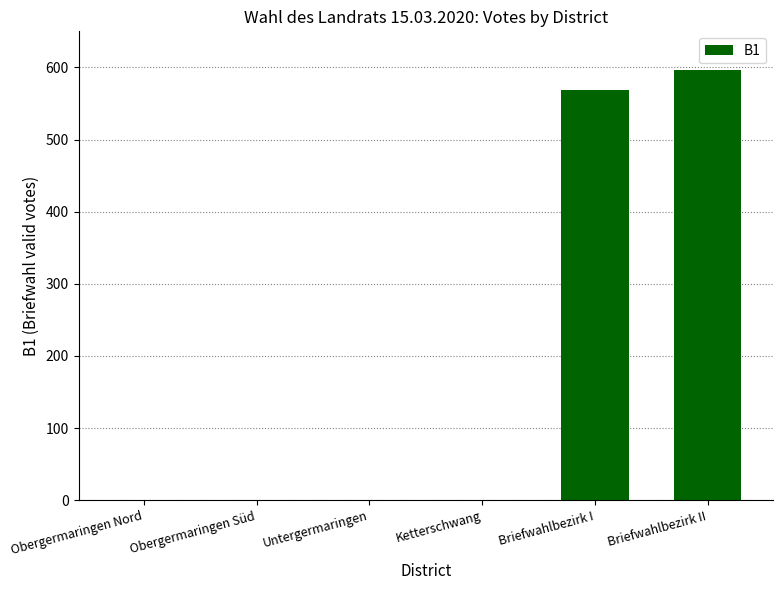

Which category has the highest value across all series?

Briefwahlbezirk II